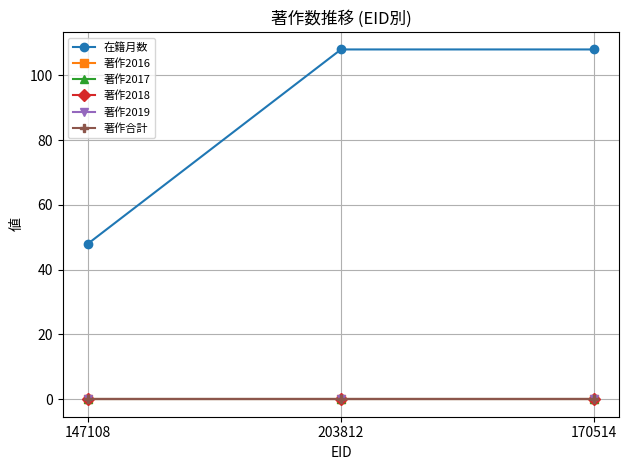

At which category does the chart reach its peak across all series?

203812